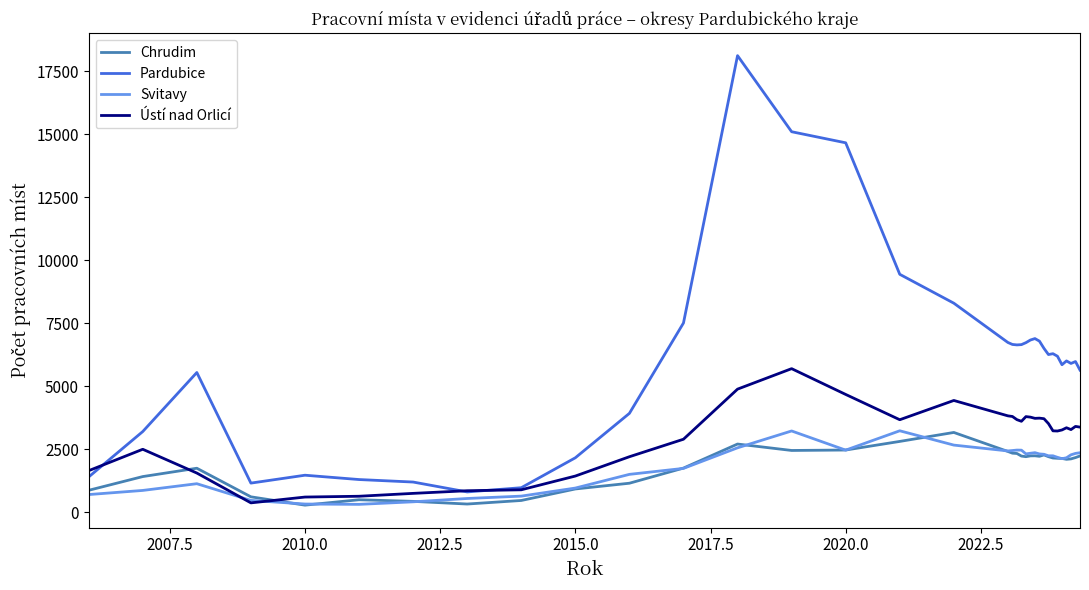

True or false: Pardubice and Chrudim cross at least once.

False